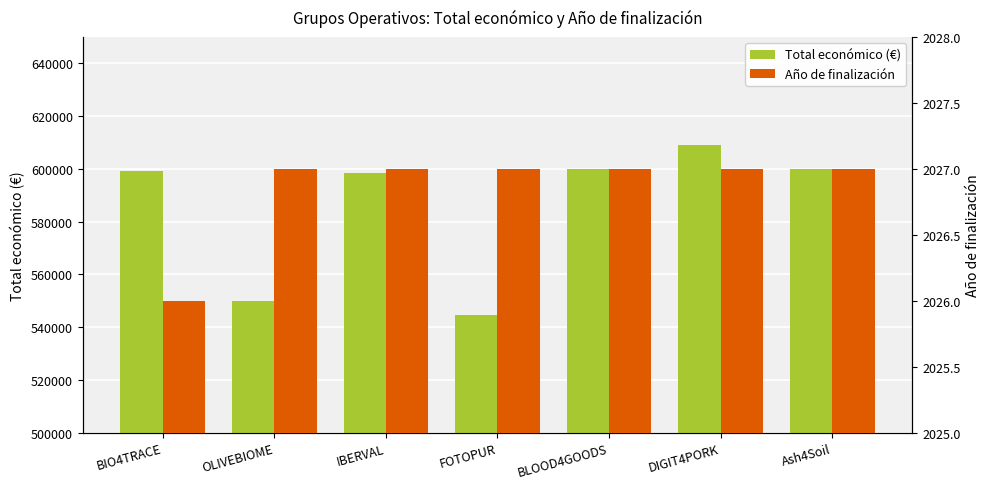

What position from the right is DIGIT4PORK?

2